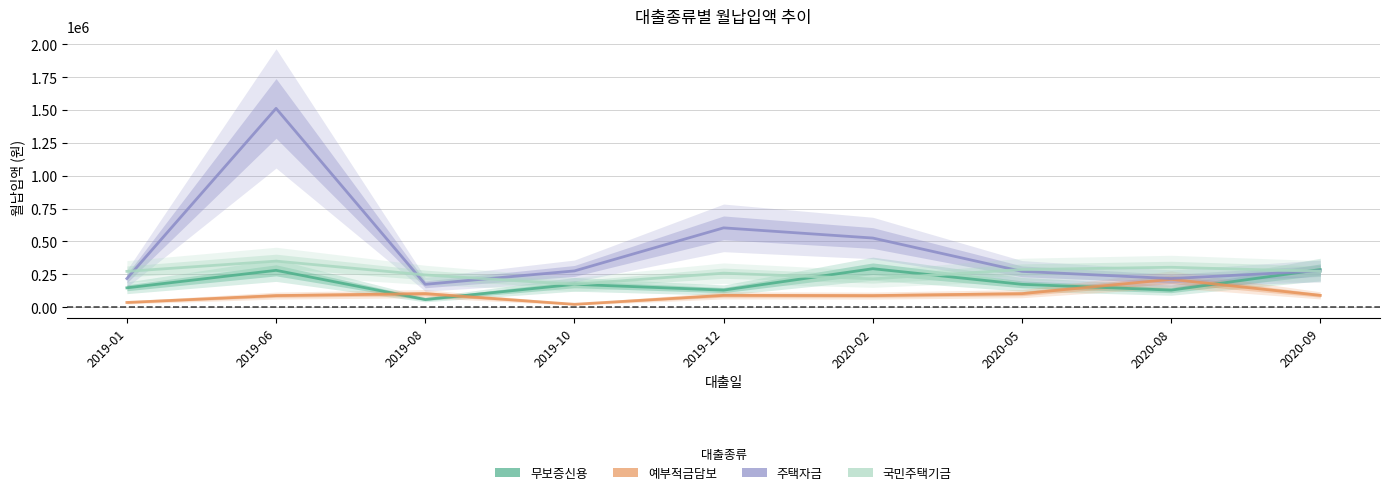

What is the smallest value displayed?

22356.0